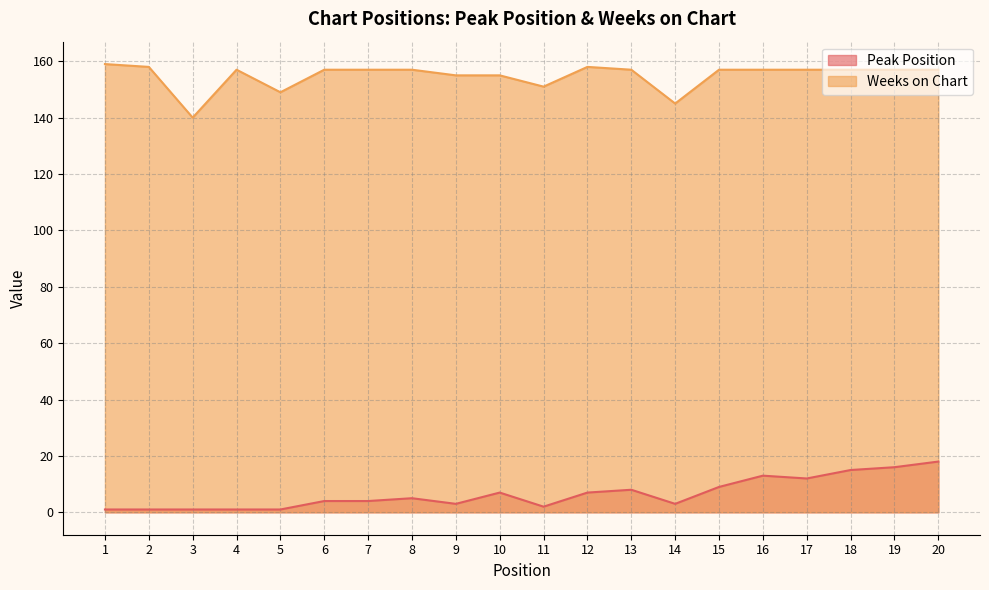

What is the approximate value of Weeks on Chart at 13, to the nearest 5?

155